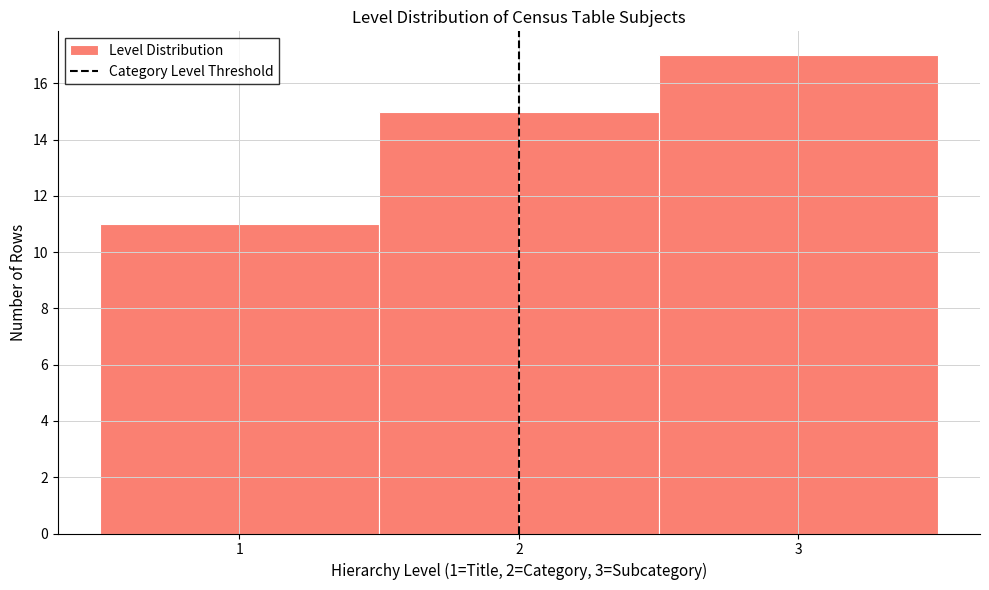

Reading left to right, list every bar in this chart as the range it spans on the x-axis followed by its height. The values are not printed on the chart, so give them approximately, as read against the axis.

0.5 to 1.5: 11
1.5 to 2.5: 15
2.5 to 3.5: 17